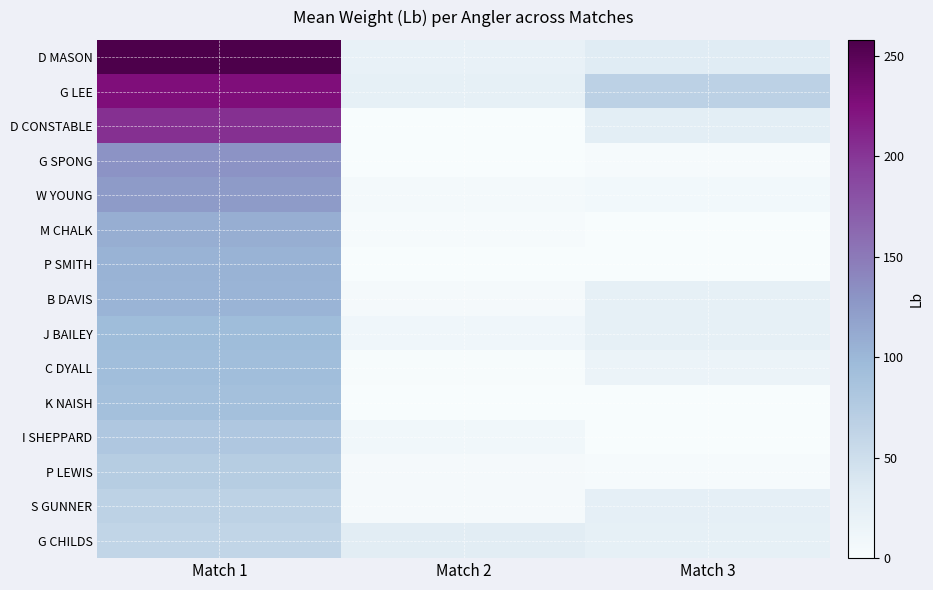

At which category does the chart reach its minimum across all series?

Match 2